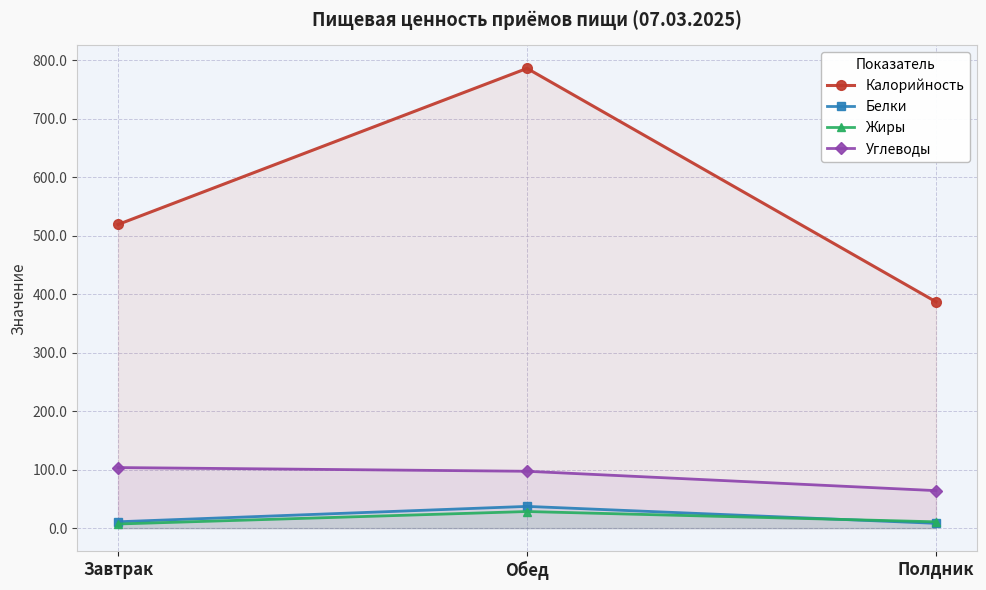

What is the label of the 2nd point from the left?

Обед